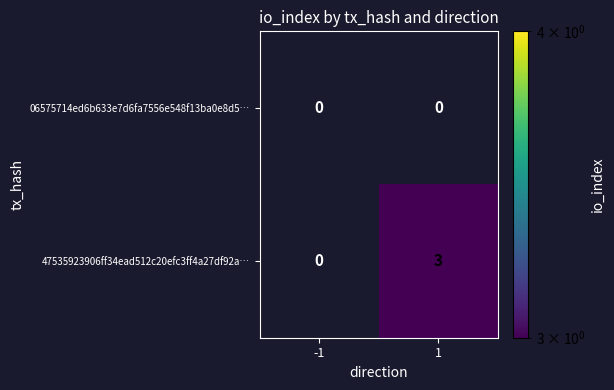

Reading left to right, what are all the values shown in this chart?

06575714ed6b633e7d6fa7556e548f13ba0e8d5…: -1=0	1=0
47535923906ff34ead512c20efc3ff4a27df92a…: -1=0	1=3